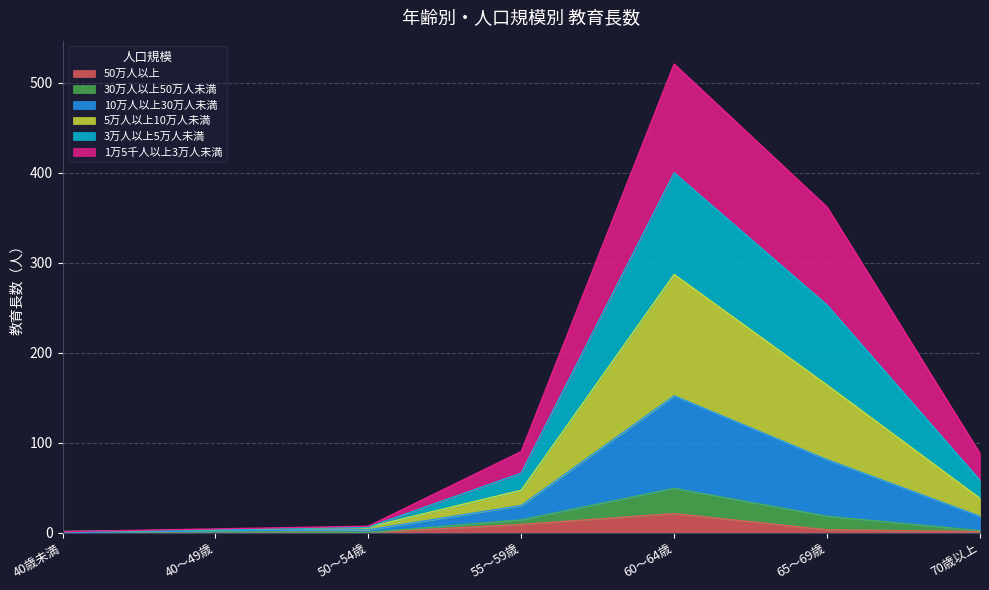

What is the highest value of the 50万人以上 series?

21